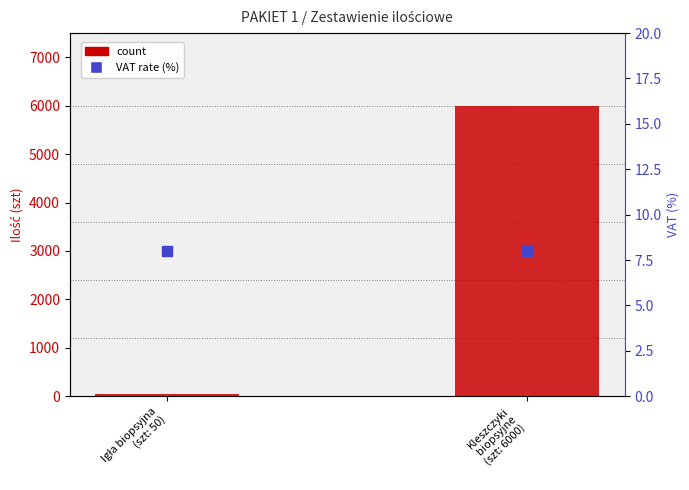

At how many categories does at least one series exceed 2036?

1